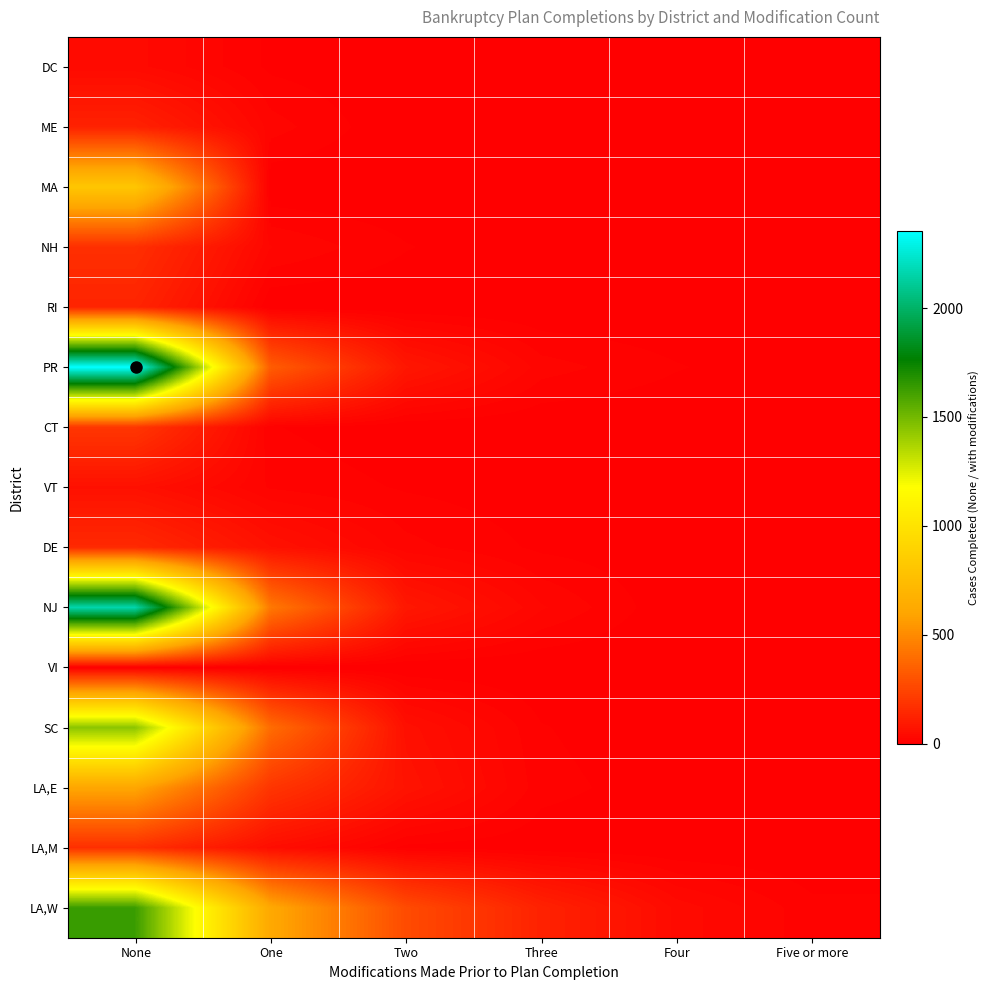

At One, list the series in order from smallest to largest.

MA, RI, VI, DC, CT, VT, ME, NH, LA,M, DE, LA,E, PR, SC, NJ, LA,W